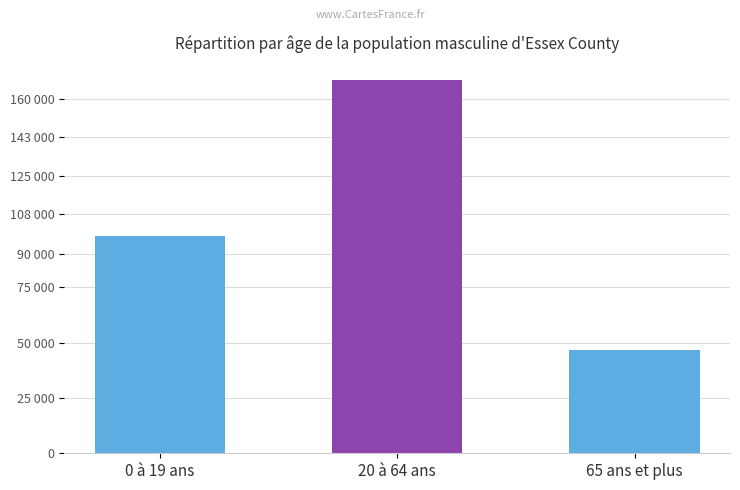

Where does the data first go above 98189?

20 à 64 ans